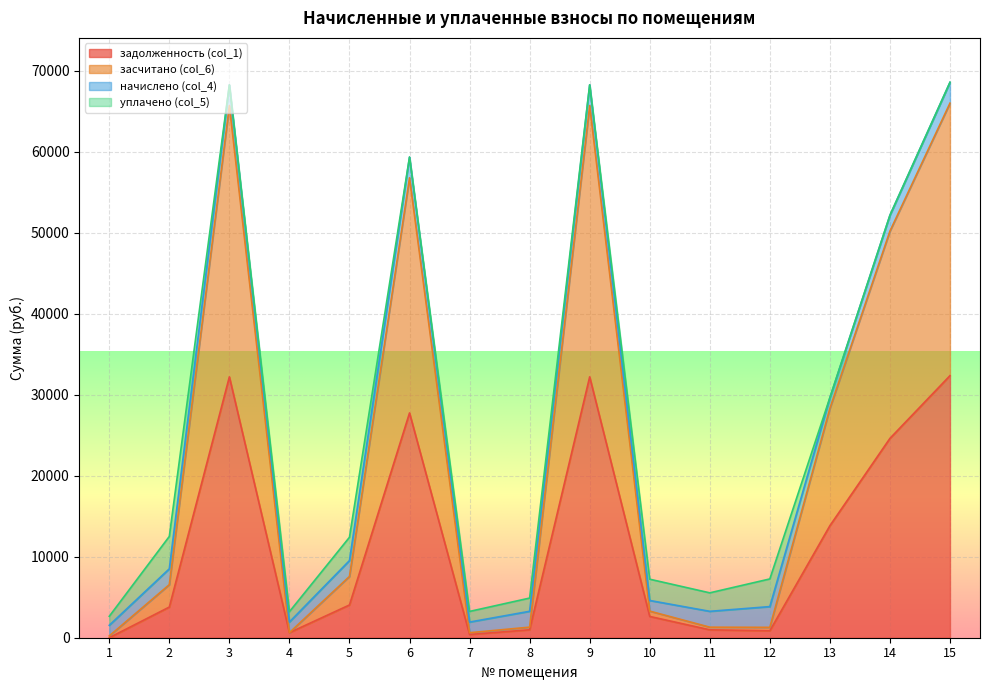

What is the value of the засчитано (col_6) point at the 15th from the left?

66017.2